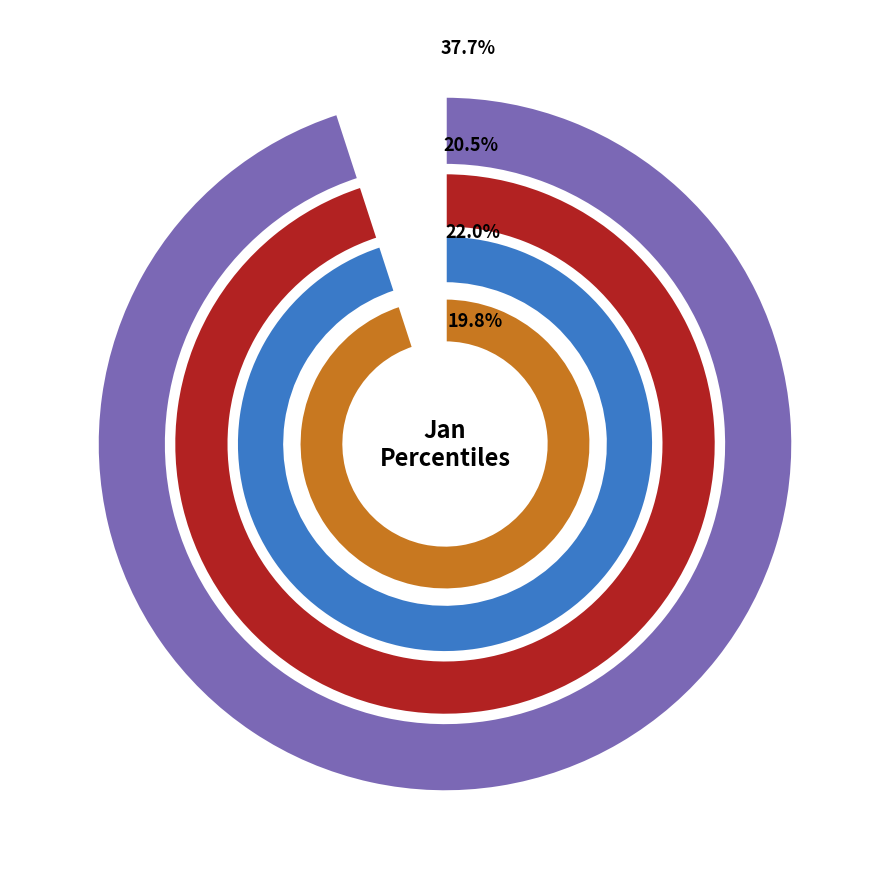

Which has a higher value, pct35 or pct55?

pct35